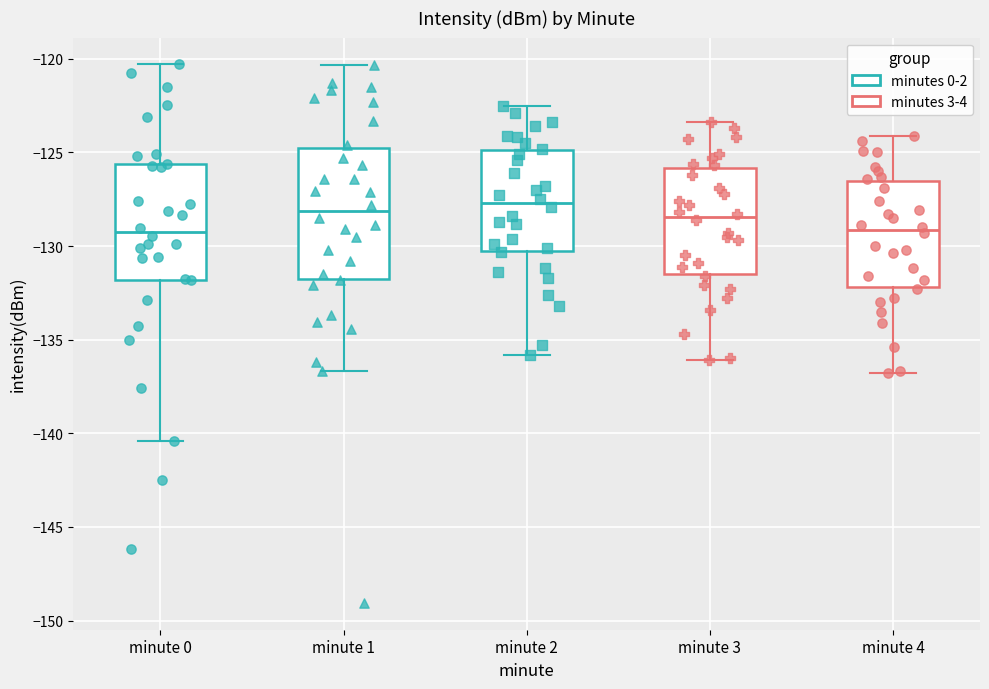

Reading left to right, read every box against the y-axis: the position of its median line, the range the box covers, and the ends of its whiskers. The values are not printed on the chart, so give them approximately, as read against the axis.

minute 0: median -129.5, box -132.0 to -125.5, whiskers -140.5 to -120.5
minute 1: median -128.0, box -131.5 to -125.0, whiskers -136.5 to -120.5
minute 2: median -127.5, box -130.0 to -125.0, whiskers -136.0 to -122.5
minute 3: median -128.5, box -131.5 to -126.0, whiskers -136.0 to -123.5
minute 4: median -129.0, box -132.0 to -126.5, whiskers -137.0 to -124.0